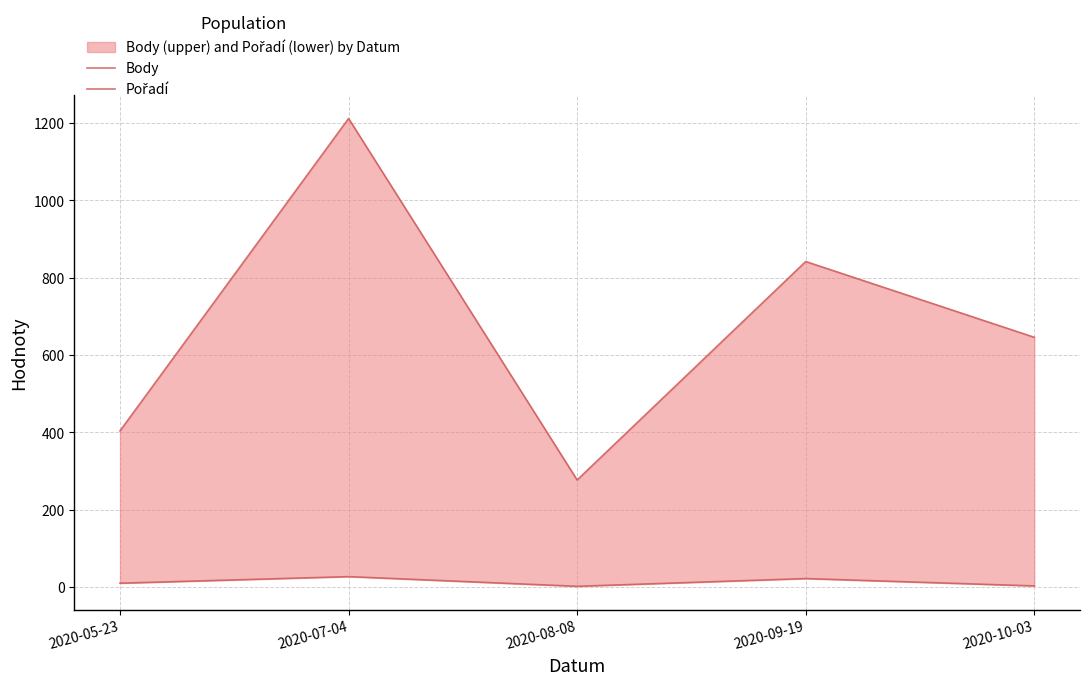

What is the label of the 2nd point from the right?

2020-09-19